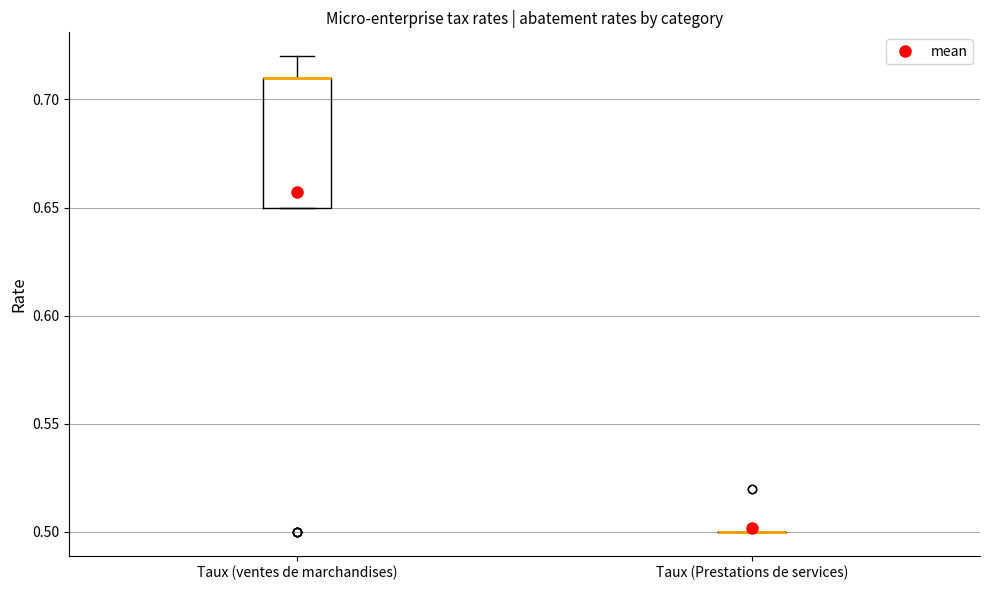

Where is the lower edge of the box for Taux (ventes de marchandises) on the y-axis? The values are not printed on the chart, so give them approximately, as read against the axis.

0.65